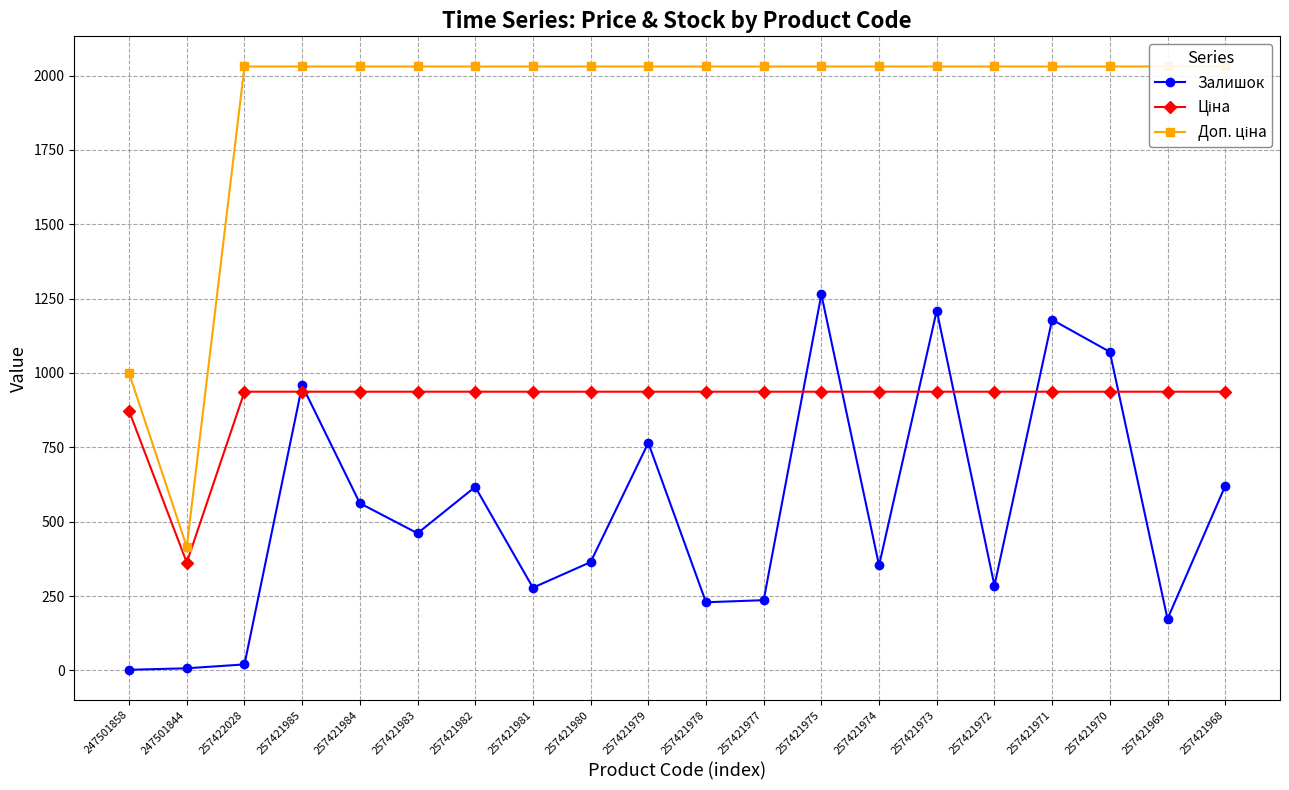

What are all the series names shown in the legend?

Залишок, Ціна, Доп. ціна